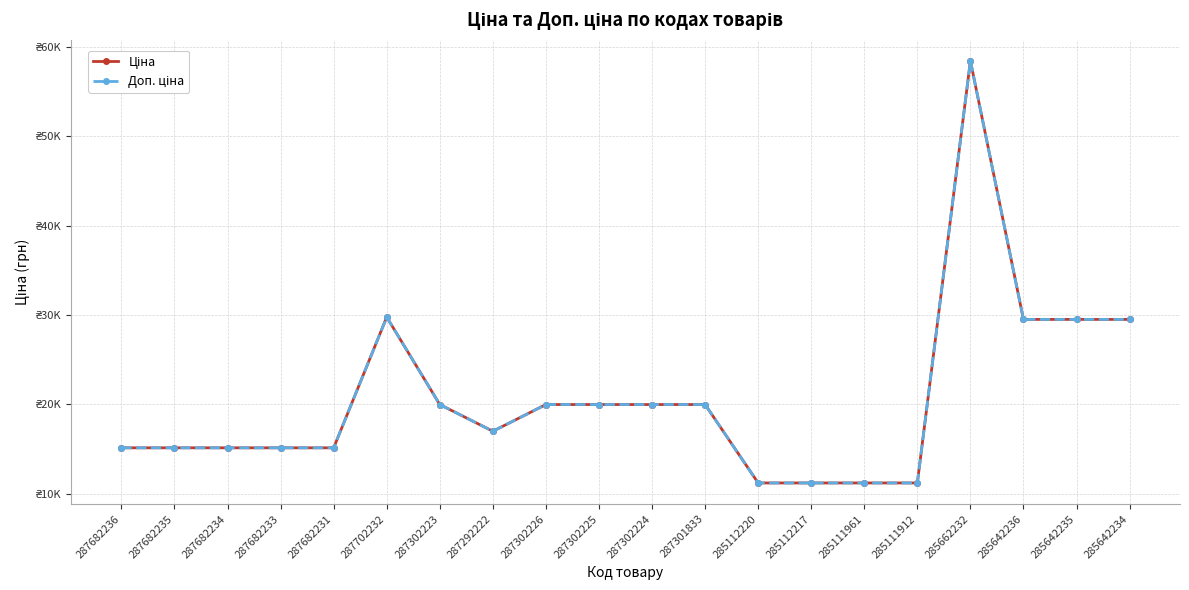

Does the chart have visible grid lines?

Yes